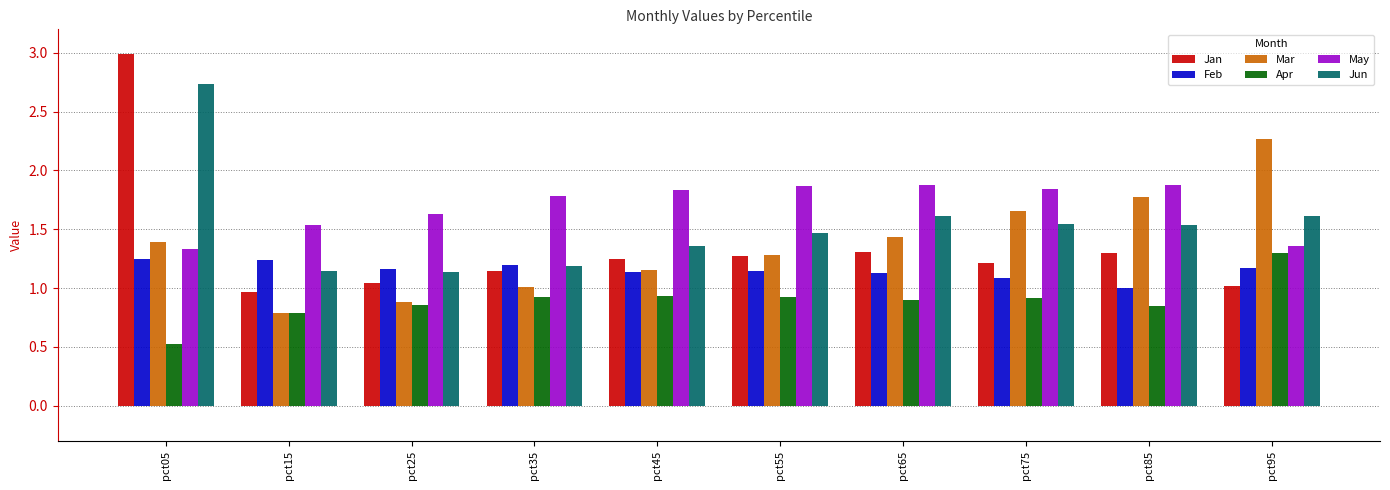

At which label does Apr reach its peak?

pct95